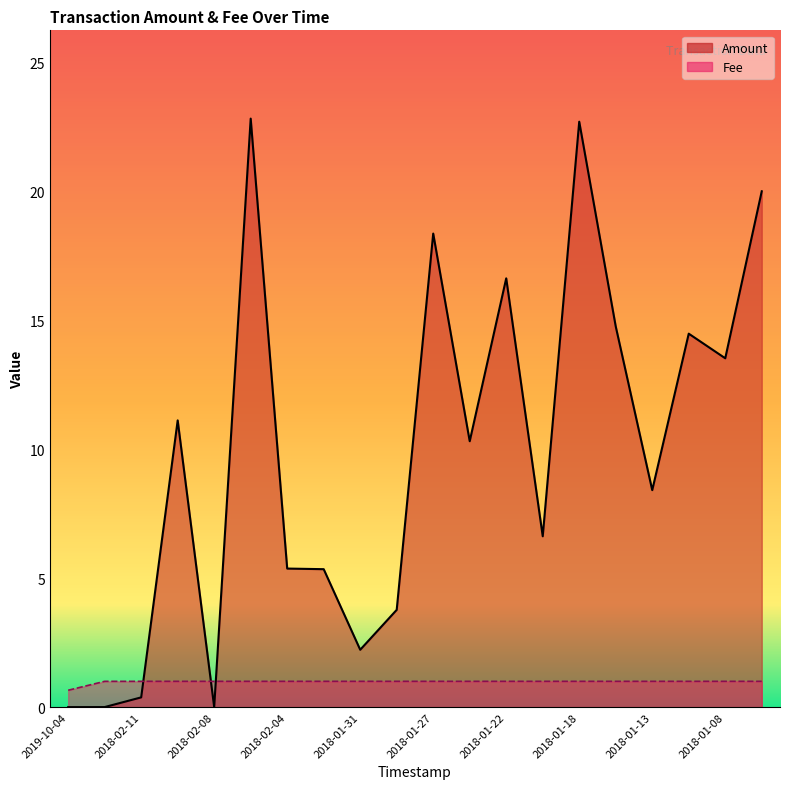

The value of Amount at 2018-01-11 is 3.6. True or false?

False